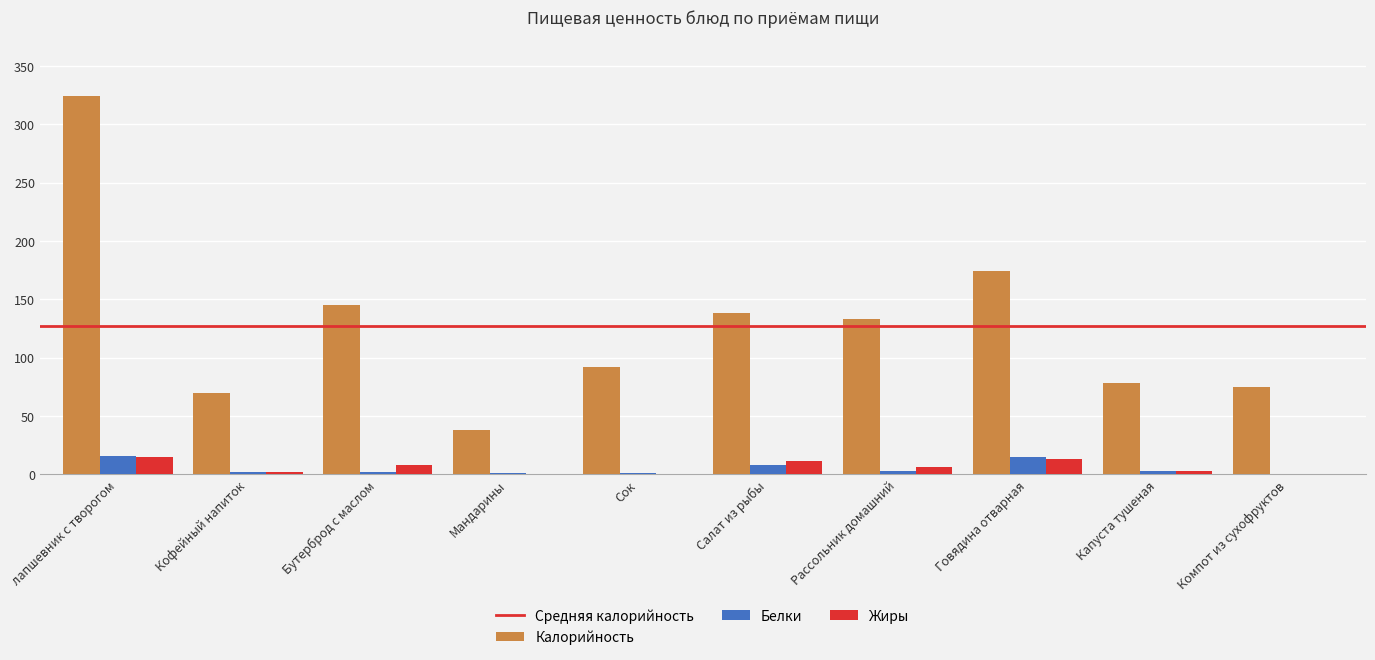

Which series has the largest range (max minus min)?

Калорийность